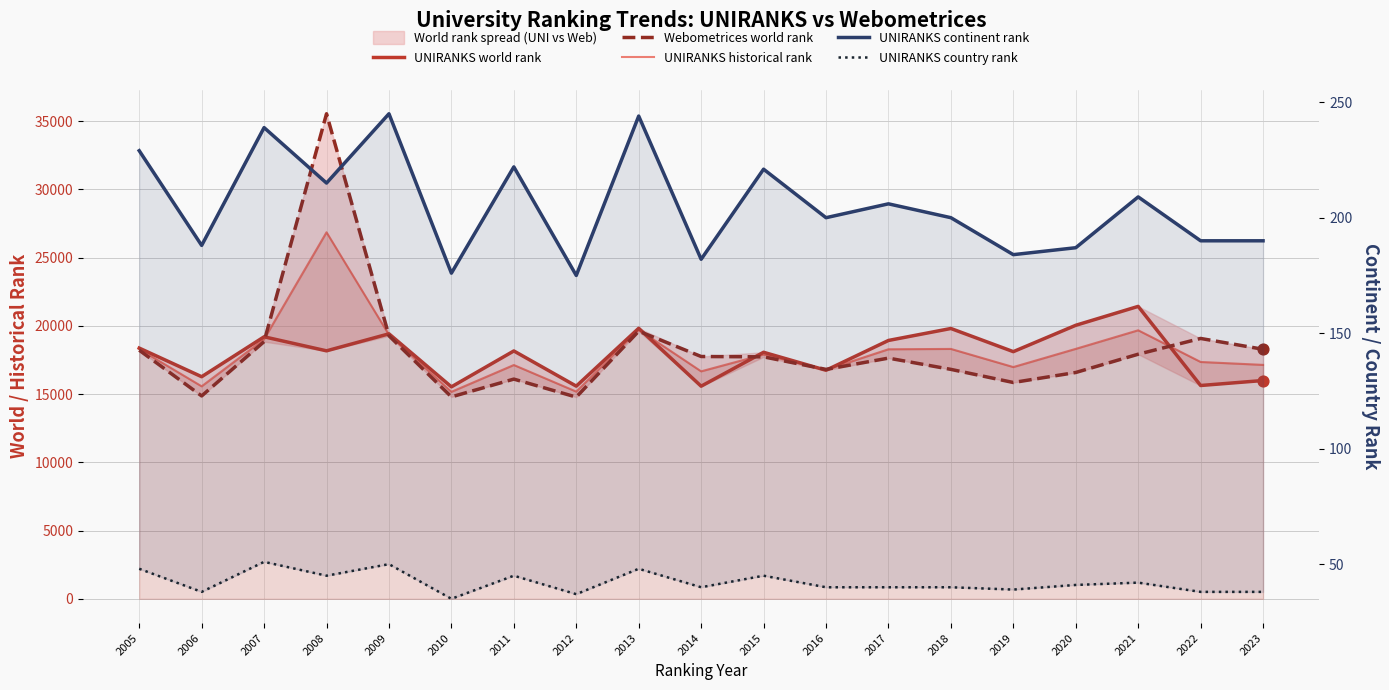

Which series has the largest total across all categories?

Webometrices world rank